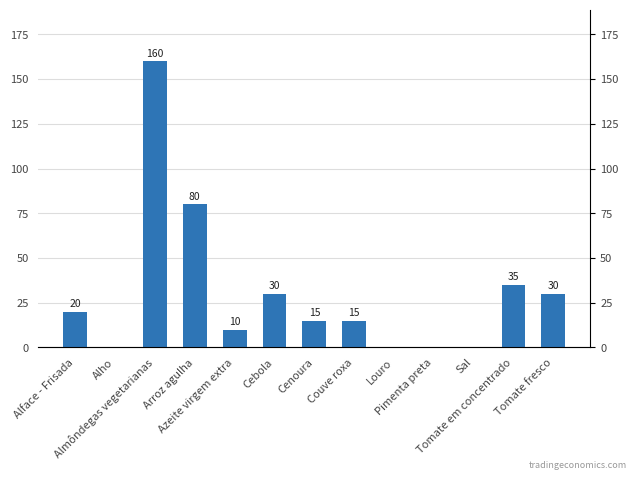

True or false: the data shows 0.7 at Louro.

False